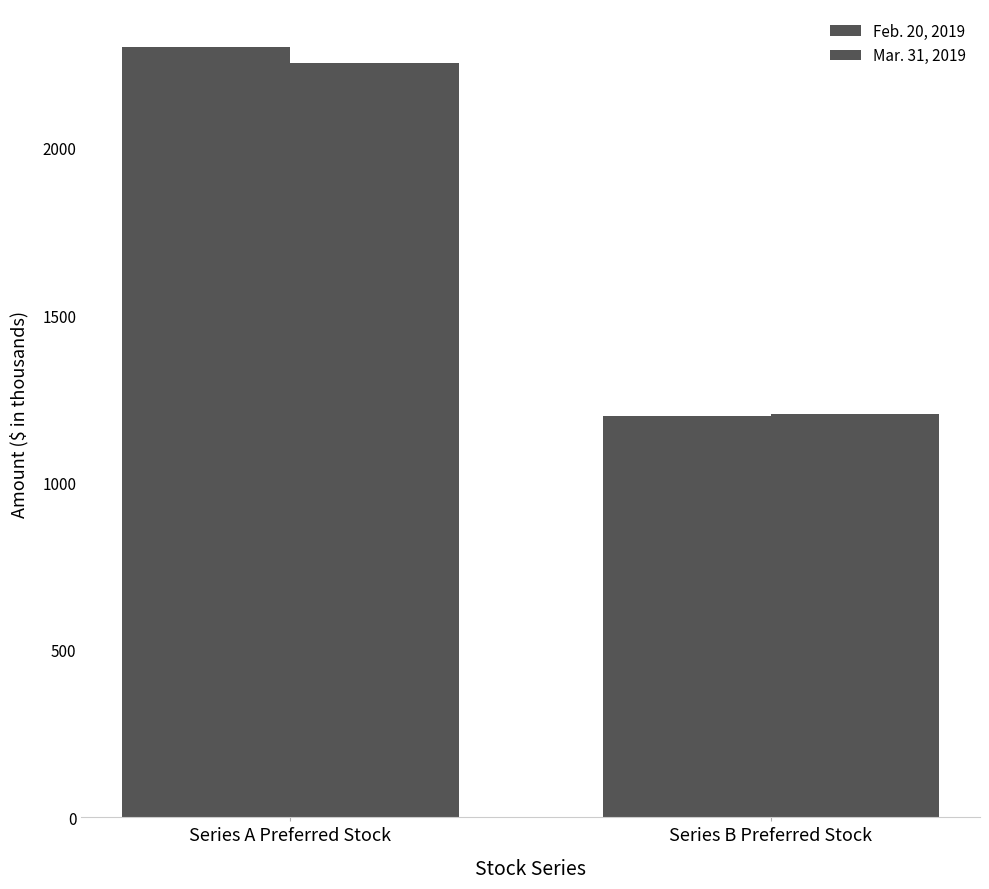

What is the label of the 2nd bar from the left?

Series B Preferred Stock